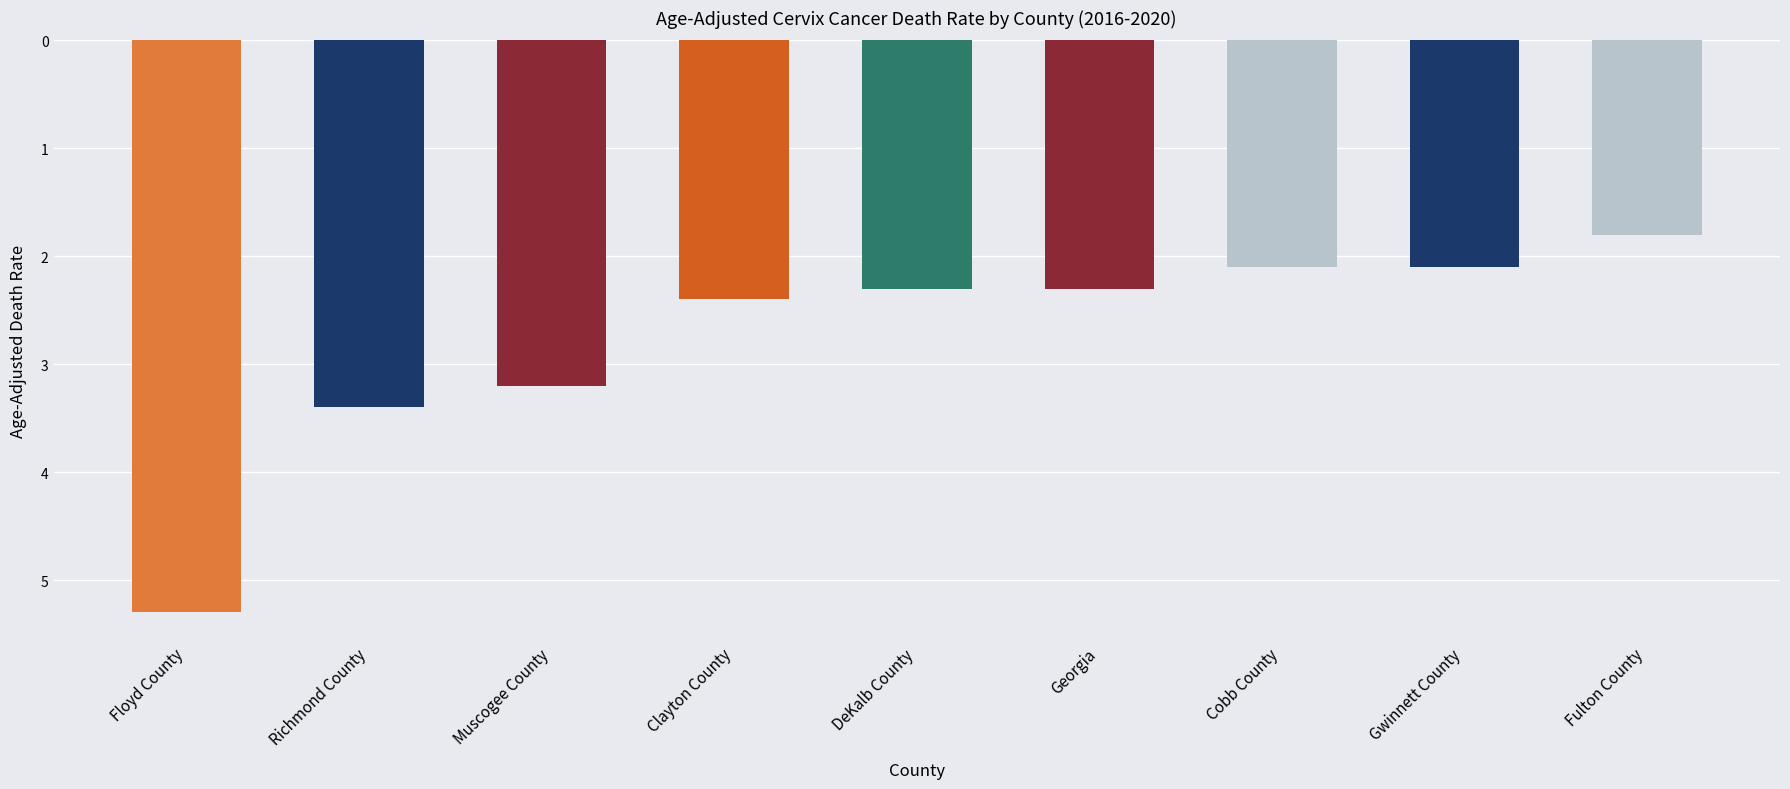

How many data points are less than 2?

1